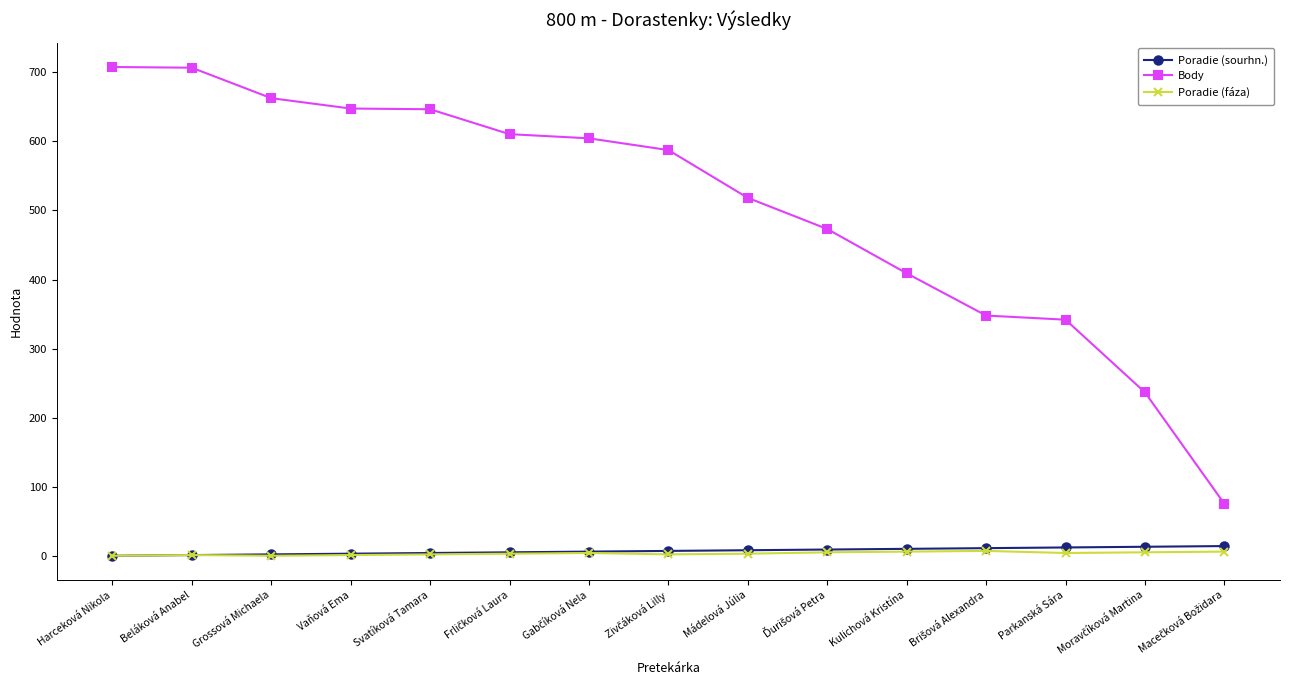

What is the difference between the maximum and minimum values in the Body series?

631